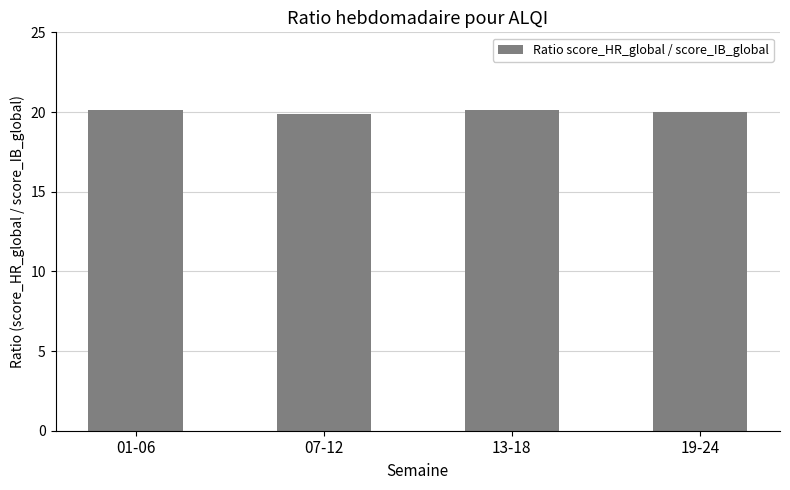

What is the sum of all values?

80.1